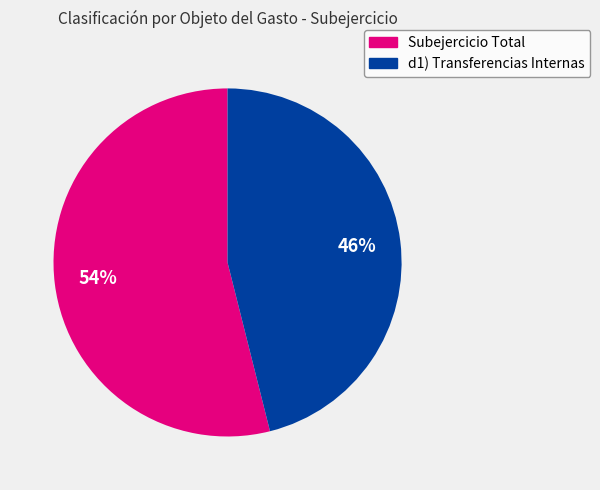

To the nearest percent, what is the difference between the Subejercicio Total and d1) Transferencias Internas slice percentages?

8%